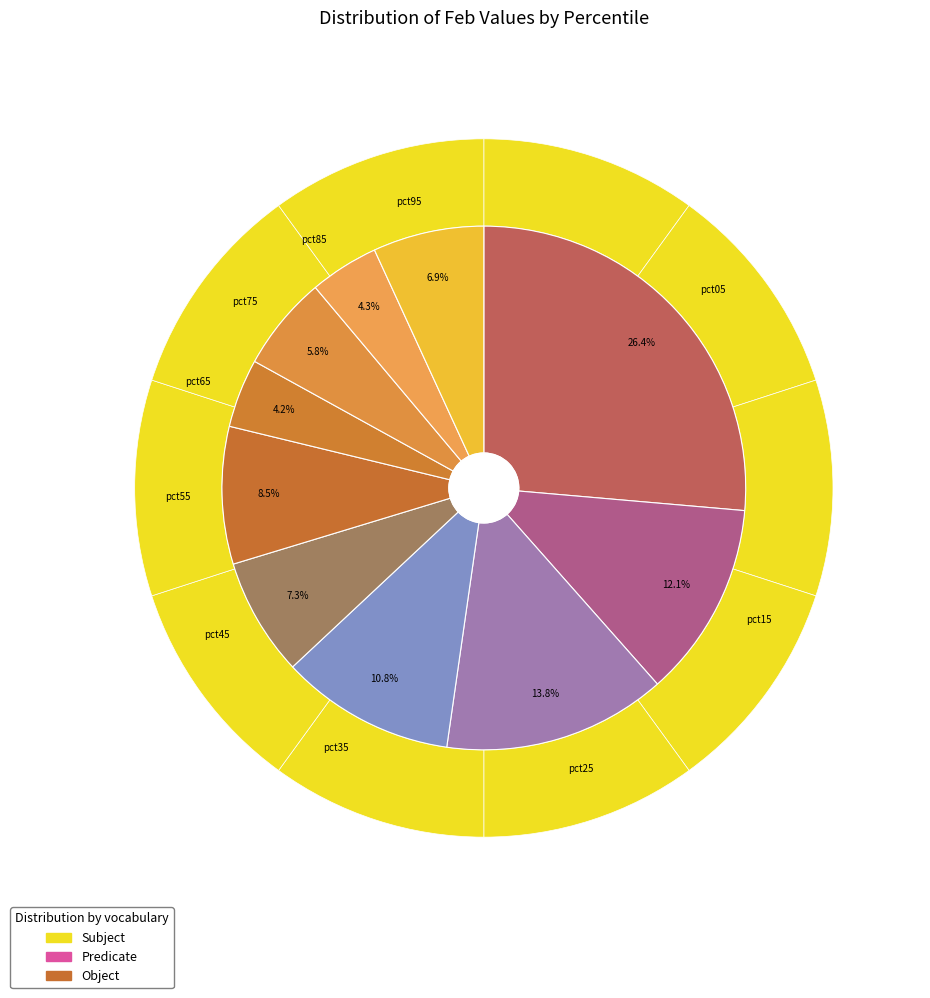

Which category has the biggest portion of the pie?

pct05